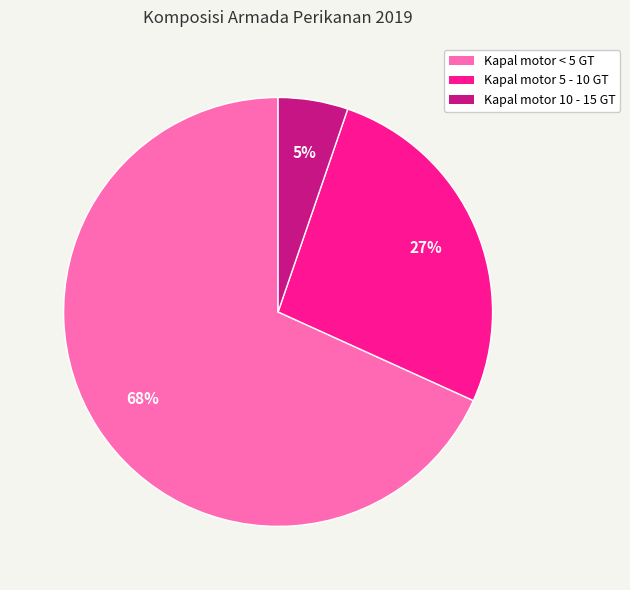

What is the smallest slice in the pie chart?

Kapal motor 10 - 15 GT